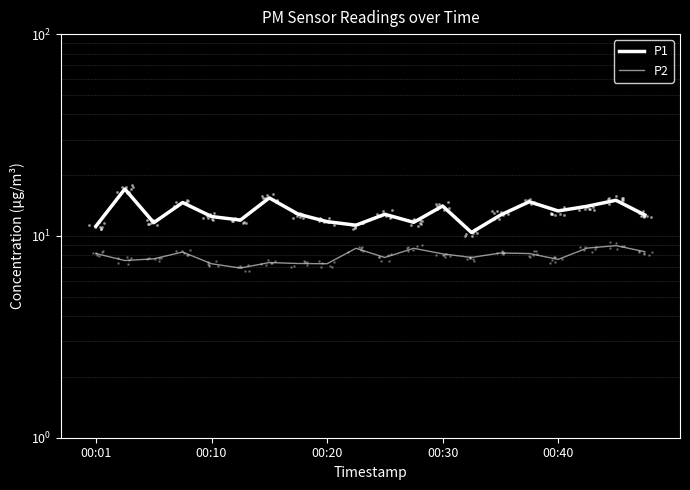

Which series has the largest total across all categories?

P1